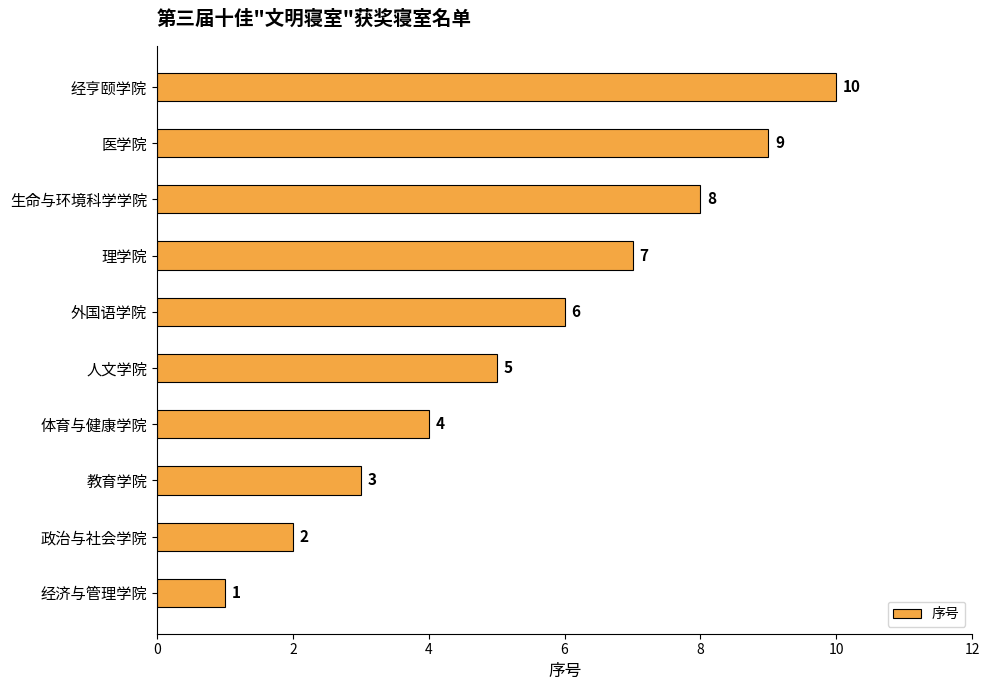

List the labels in order of value, smallest first.

经济与管理学院, 政治与社会学院, 教育学院, 体育与健康学院, 人文学院, 外国语学院, 理学院, 生命与环境科学学院, 医学院, 经亨颐学院